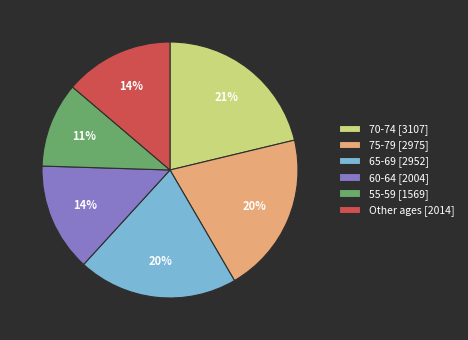

To the nearest percent, what is the combined percentage of 55-59 [1569] and 75-79 [2975]?

31%